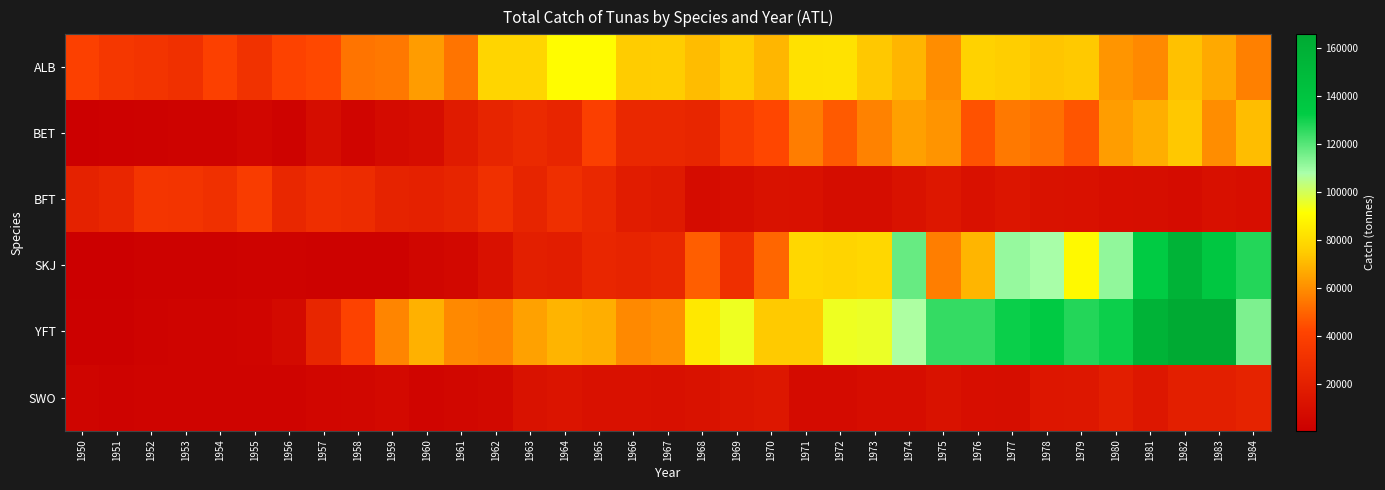

Reading right to left, what are all the values shown in this chart?

ALB: 1984=56399	1983=66408	1982=72345	1981=58571	1980=61637	1979=74012	1978=73216	1977=75486	1976=76610	1975=59495	1974=69322	1973=73934	1972=81970	1971=81706	1970=69548	1969=75223	1968=70908	1967=75025	1966=74659	1965=90503	1964=90633	1963=77725	1962=77758	1961=53495	1960=63344	1959=54627	1958=53495	1957=42847	1956=40921	1955=31424	1954=39979	1953=30117	1952=32397	1951=34149	1950=39623
BET: 1984=71129	1983=59586	1982=73682	1981=67869	1980=63597	1979=45975	1978=52693	1977=54880	1976=45301	1975=61301	1974=64093	1973=56991	1972=47287	1971=55866	1970=42433	1969=36889	1968=23911	1967=25252	1966=25386	1965=39394	1964=23631	1963=26039	1962=23132	1961=17060	1960=9113	1959=7732	1958=4290	1957=8720	1956=2779	1955=4808	1954=2932	1953=2951	1952=2018	1951=1651	1950=808
BFT: 1984=9729	1983=10613	1982=8349	1981=9350	1980=9787	1979=11110	1978=11968	1977=13848	1976=11158	1975=15253	1974=11558	1973=8733	1972=8779	1971=11402	1970=11473	1969=9265	1968=8255	1967=16759	1966=17729	1965=25213	1964=29471	1963=23152	1962=29878	1961=23277	1960=20874	1959=21987	1958=27622	1957=29016	1956=24855	1955=37327	1954=30107	1953=32359	1952=33340	1951=24143	1950=21186
SKJ: 1984=127429	1983=136271	1982=156163	1981=132666	1980=111198	1979=89695	1978=108115	1977=110576	1976=69345	1975=56021	1974=117297	1973=78391	1972=77354	1971=78436	1970=50255	1969=29311	1968=48374	1967=24359	1966=22833	1965=24081	1964=18800	1963=20032	1962=11284	1961=5872	1960=4434	1959=2256	1958=2108	1957=2131	1956=2655	1955=2588	1954=2090	1953=2067	1952=1810	1951=459	1950=704
YFT: 1984=114056	1983=165611	1982=165243	1981=156138	1980=130743	1979=127517	1978=134044	1977=131013	1976=124960	1975=124796	1974=107141	1973=95133	1972=94628	1971=74465	1970=74455	1969=94571	1968=84323	1967=60225	1966=58736	1965=67721	1964=68928	1963=64598	1962=57523	1961=58803	1960=68493	1959=57769	1958=40581	1957=23698	1956=6597	1955=4300	1954=3407	1953=3600	1952=2787	1951=1358	1950=1200
SWO: 1984=21953	1983=19929	1982=19662	1981=15155	1980=18881	1979=15231	1978=14593	1977=9264	1976=9508	1975=11901	1974=9115	1973=9152	1972=7346	1971=7432	1970=15004	1969=13684	1968=11620	1967=10684	1966=11301	1965=11230	1964=13288	1963=11608	1962=6111	1961=5397	1960=4287	1959=6403	1958=4996	1957=4802	1956=3359	1955=3602	1954=3134	1953=3503	1952=3193	1951=2781	1950=3746